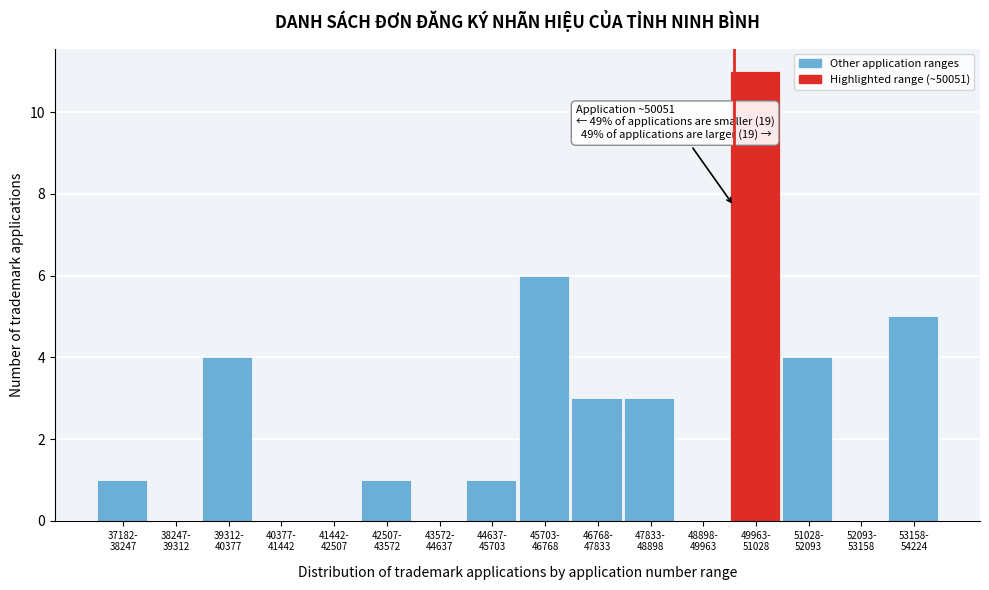

What is the maximum value shown in the chart?

11